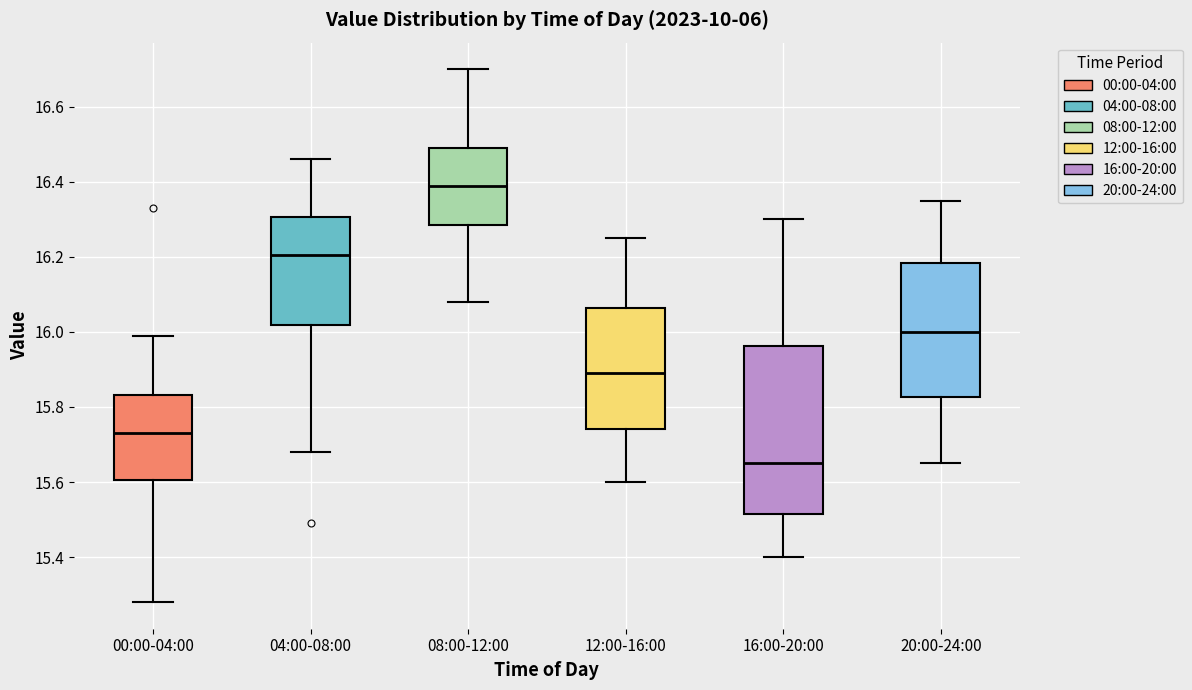

Reading left to right, transcribe this box plot: for each box, give where its median line is, the range the box spans, and where its two whiskers end, as read against the y-axis. The values are not printed on the chart, so give them approximately, as read against the axis.

00:00-04:00: median 15.74, box 15.60 to 15.84, whiskers 15.28 to 16.00
04:00-08:00: median 16.20, box 16.02 to 16.30, whiskers 15.68 to 16.46
08:00-12:00: median 16.40, box 16.28 to 16.50, whiskers 16.08 to 16.70
12:00-16:00: median 15.90, box 15.74 to 16.06, whiskers 15.60 to 16.26
16:00-20:00: median 15.66, box 15.52 to 15.96, whiskers 15.40 to 16.30
20:00-24:00: median 16.00, box 15.82 to 16.18, whiskers 15.66 to 16.36